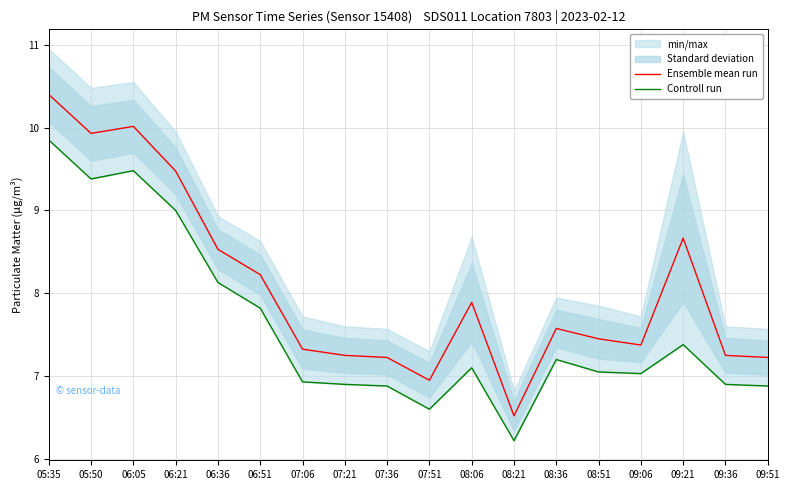

How many data points in Ensemble mean run are less than 7?

2